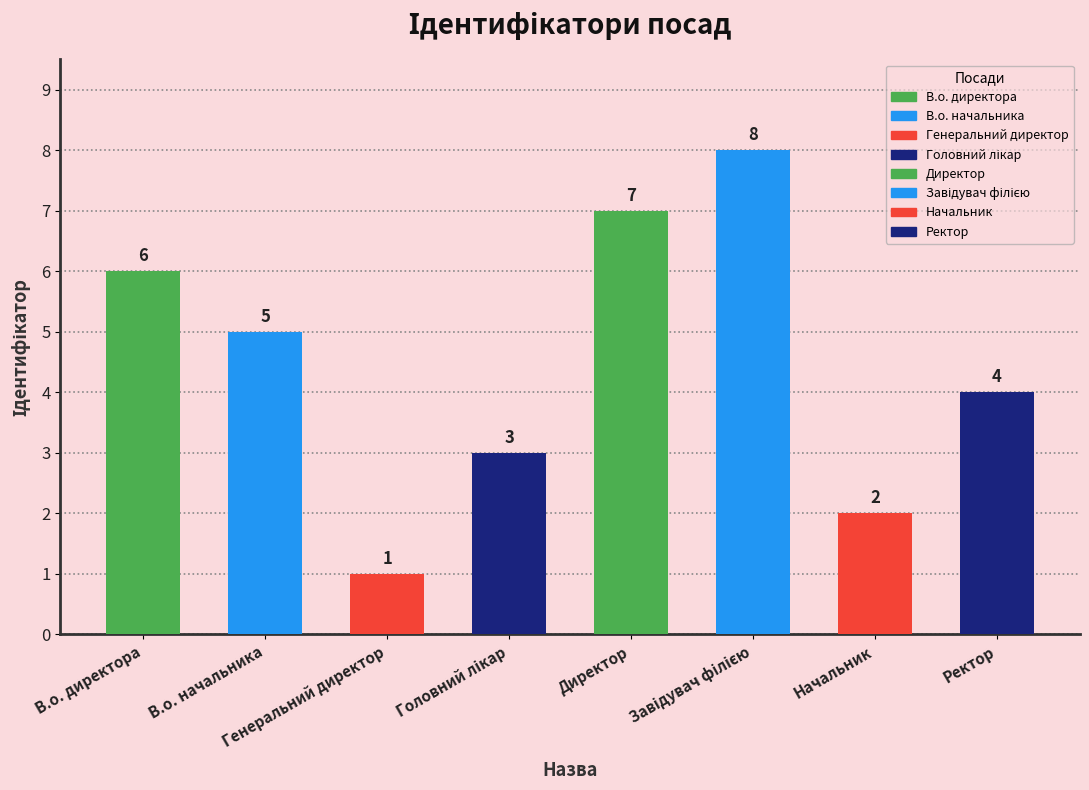

What is the label of the 7th bar from the left?

Начальник